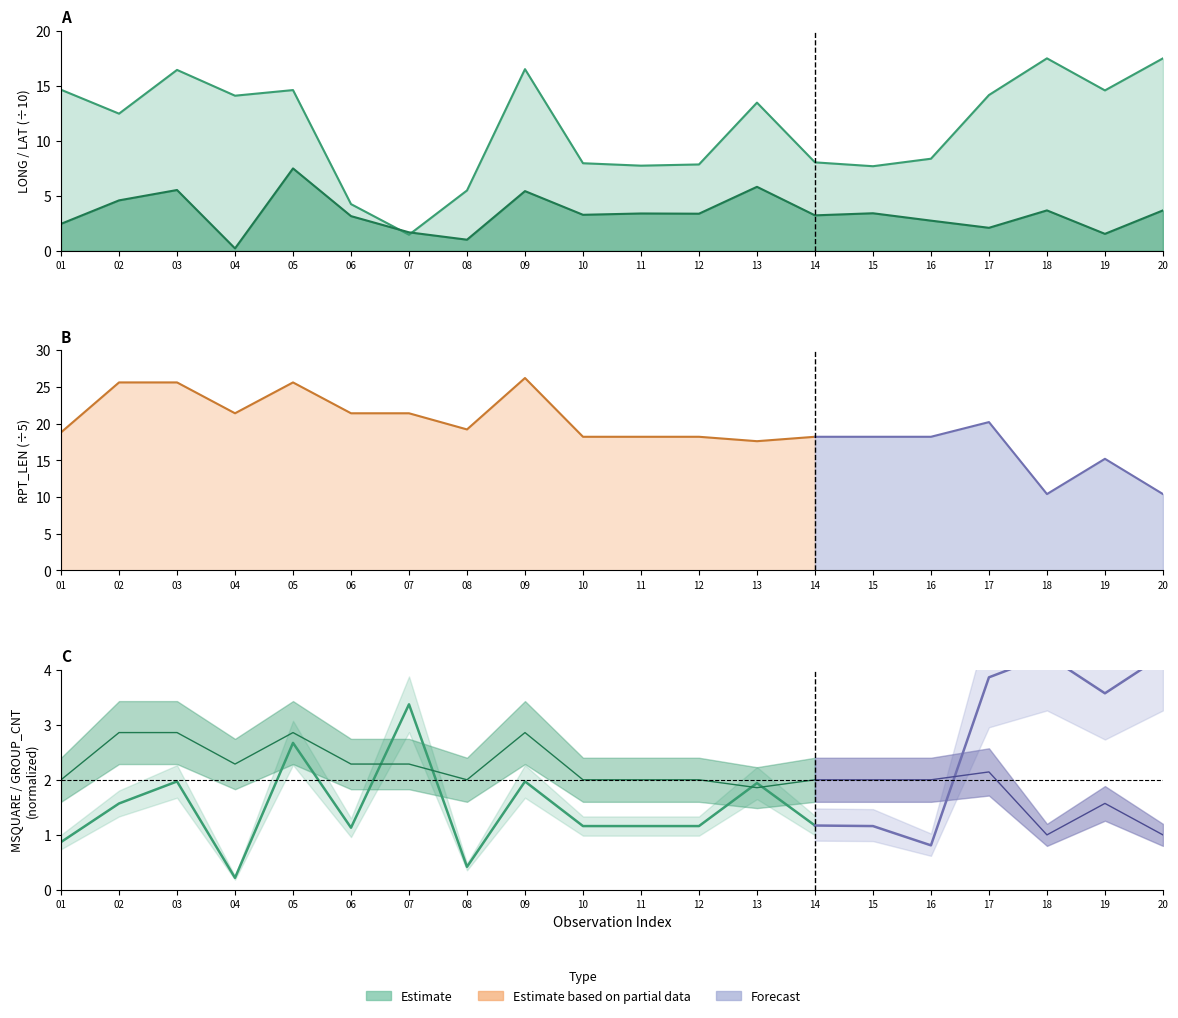

True or false: MSQUARE and GROUP_CNT intersect in this chart.

True